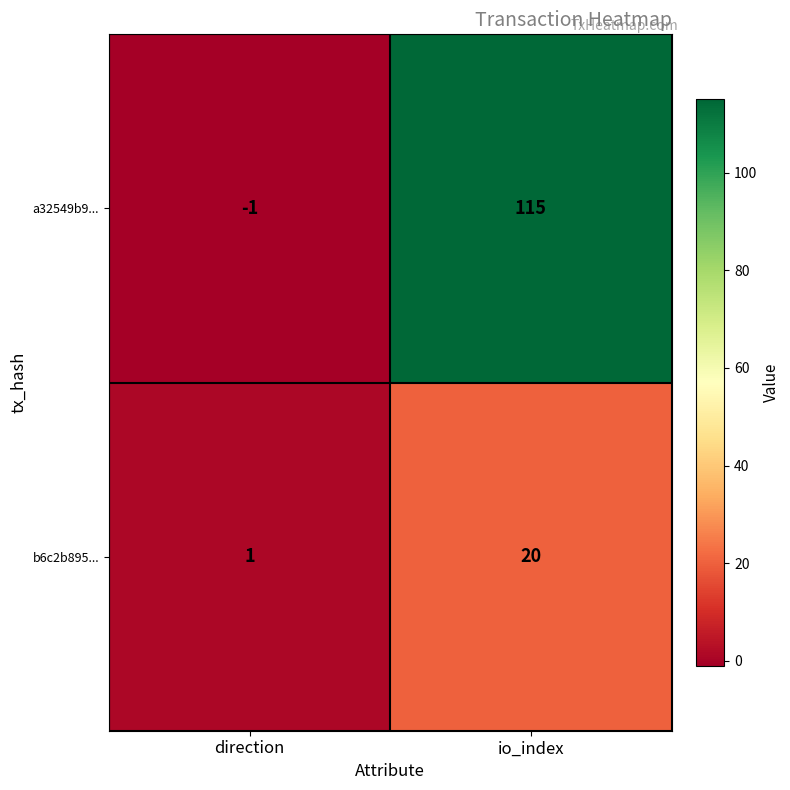

Reading left to right, list all the values displayed in this chart.

a32549b9...: direction=-1	io_index=115
b6c2b895...: direction=1	io_index=20